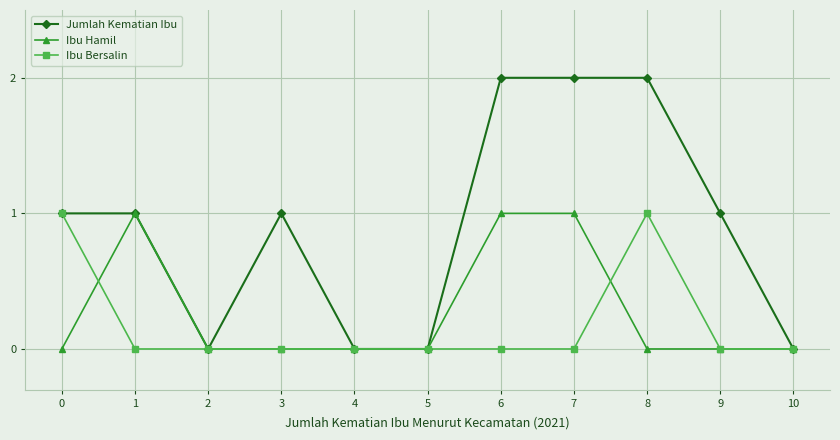

Between 0 and 8, which series saw the biggest shift?

Jumlah Kematian Ibu